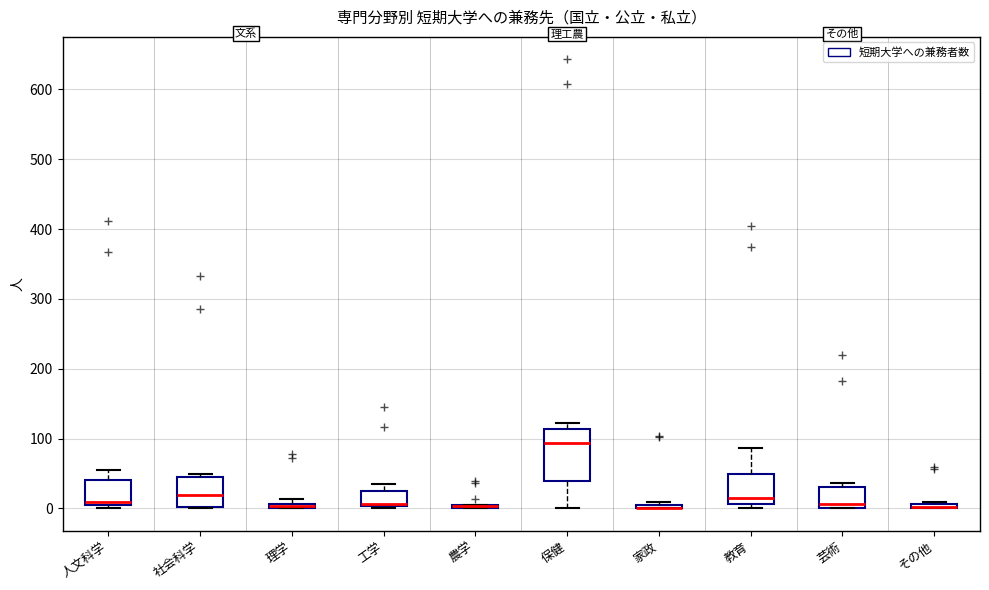

Where is the upper edge of the box for 保健 on the y-axis? The values are not printed on the chart, so give them approximately, as read against the axis.

110